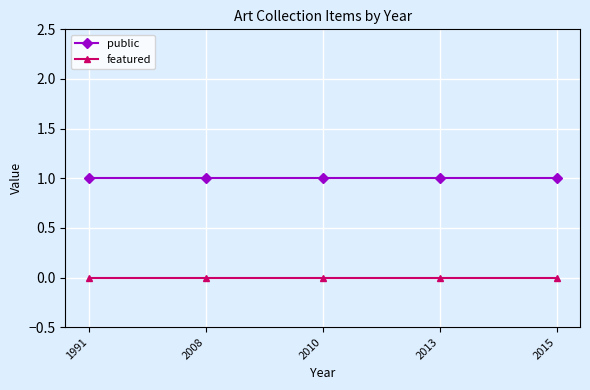

What is the maximum value for public?

1